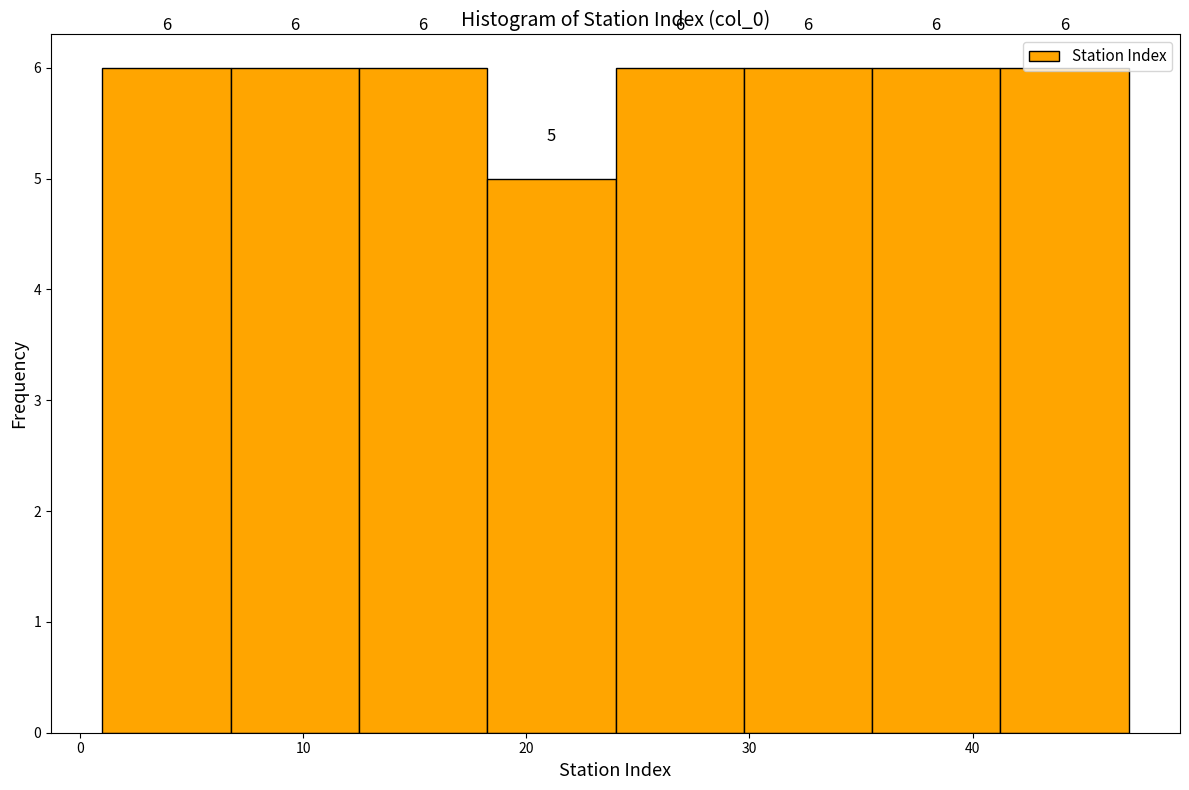

What is the height of the bar covering 36 to 41 on the x-axis? The bar edges are not printed on the chart, so give them approximately, as read against the axis.

6